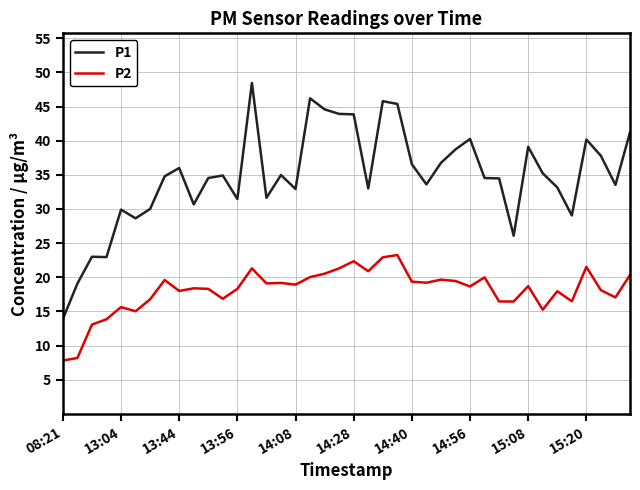

Which series has the widest spread of values?

P1